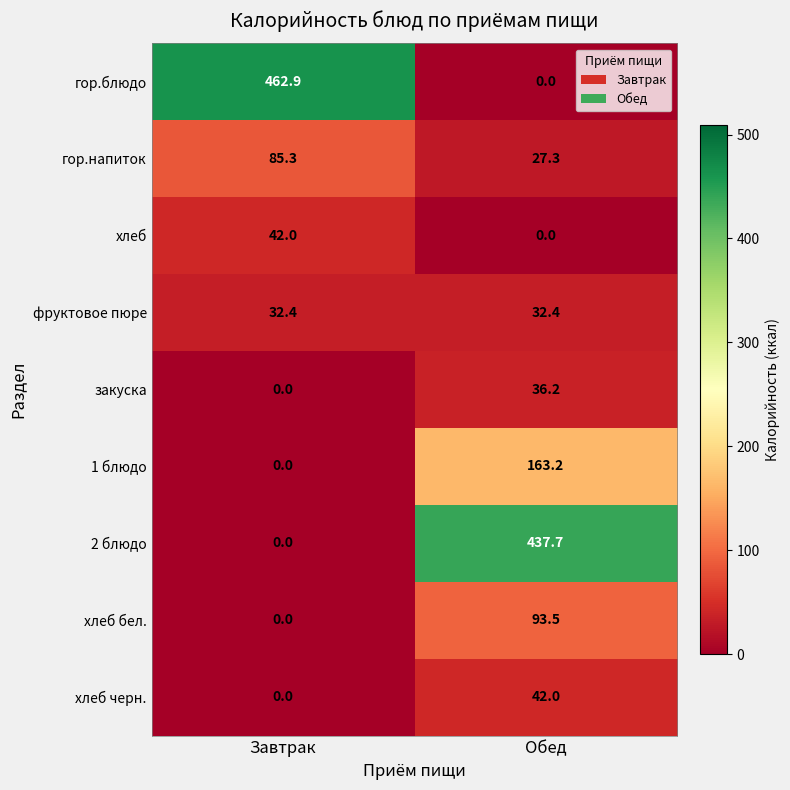

Reading right to left, list all the values displayed in this chart.

гор.блюдо: 0.0	462.9
гор.напиток: 27.3	85.3
хлеб: 0.0	42.0
фруктовое пюре: 32.4	32.4
закуска: 36.2	0.0
1 блюдо: 163.2	0.0
2 блюдо: 437.7	0.0
хлеб бел.: 93.5	0.0
хлеб черн.: 42.0	0.0